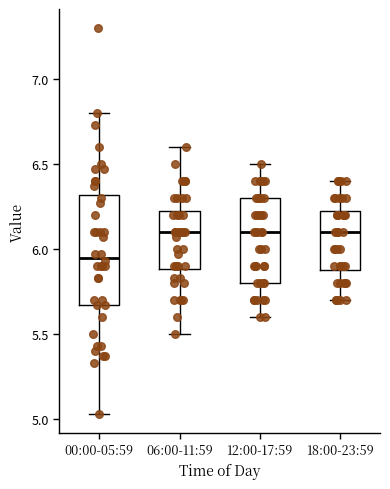

Reading left to right, transcribe this box plot: for each box, give where its median line is, the range the box spans, and where its two whiskers end, as read against the y-axis. The values are not printed on the chart, so give them approximately, as read against the axis.

00:00-05:59: median 5.95, box 5.65 to 6.30, whiskers 5.05 to 6.80
06:00-11:59: median 6.10, box 5.90 to 6.25, whiskers 5.50 to 6.60
12:00-17:59: median 6.10, box 5.80 to 6.30, whiskers 5.60 to 6.50
18:00-23:59: median 6.10, box 5.90 to 6.25, whiskers 5.70 to 6.40